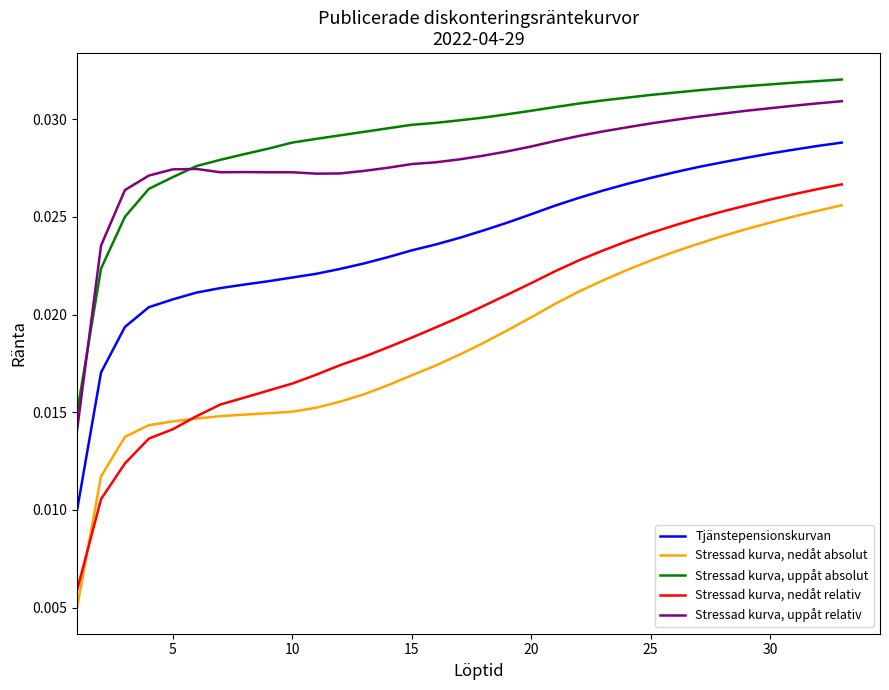

Which series has the largest range (max minus min)?

Stressad kurva, nedåt relativ